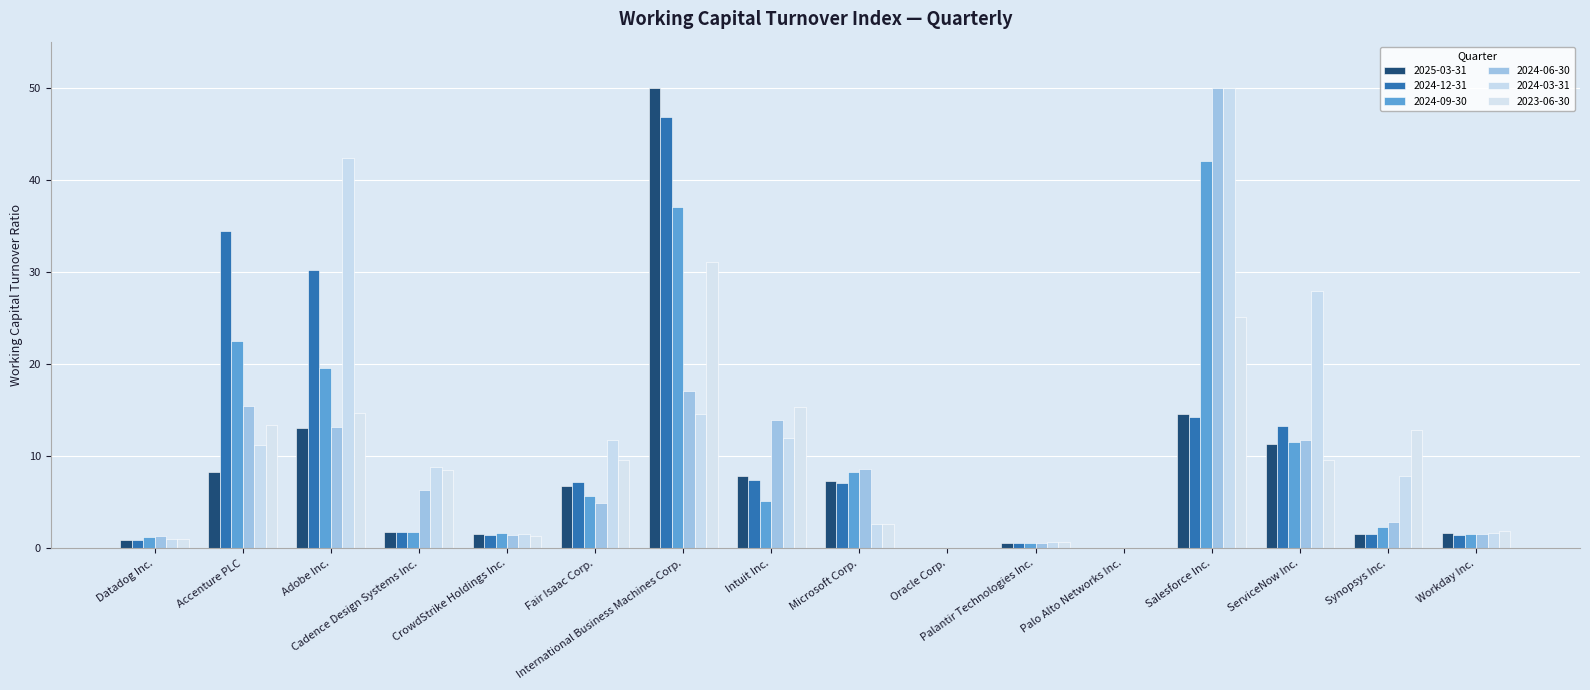

At which label does 2024-12-31 reach its minimum?

Oracle Corp.